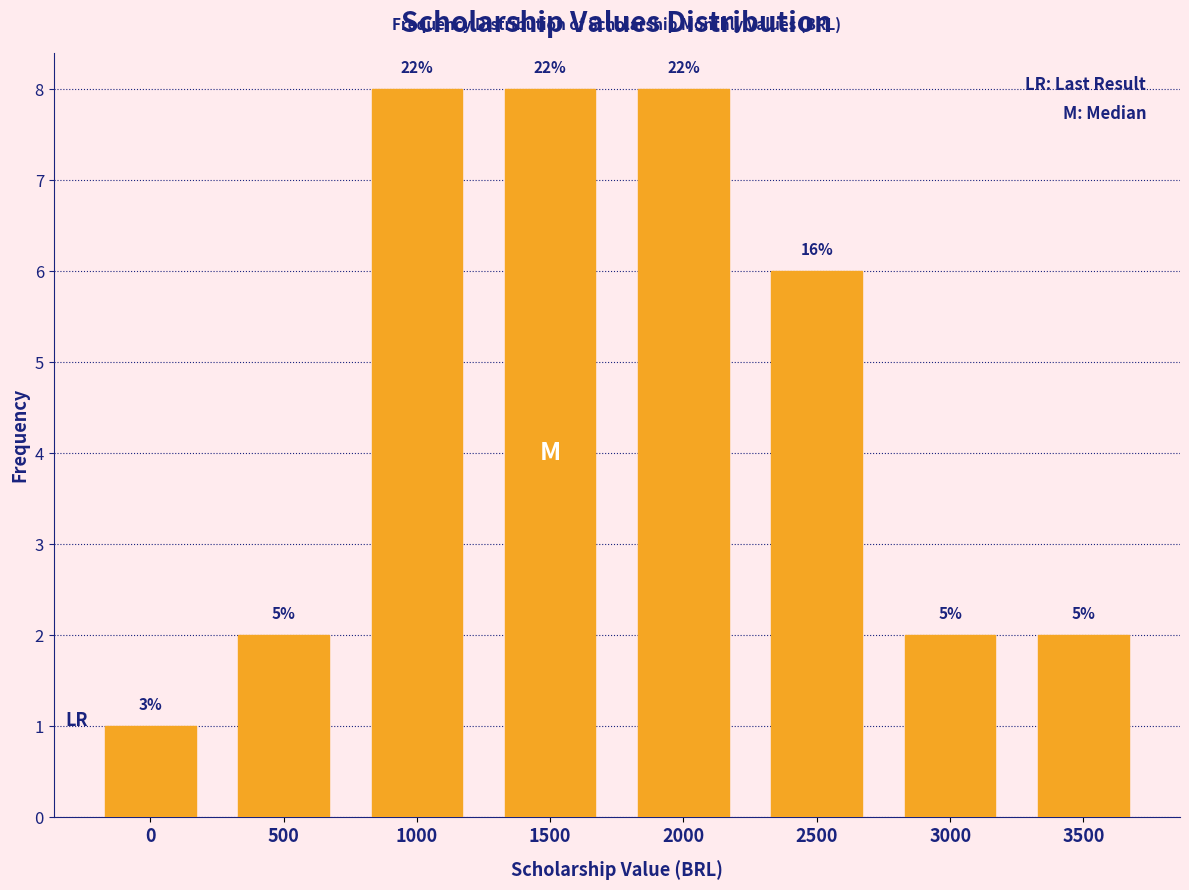

How many bars are there in total?

8